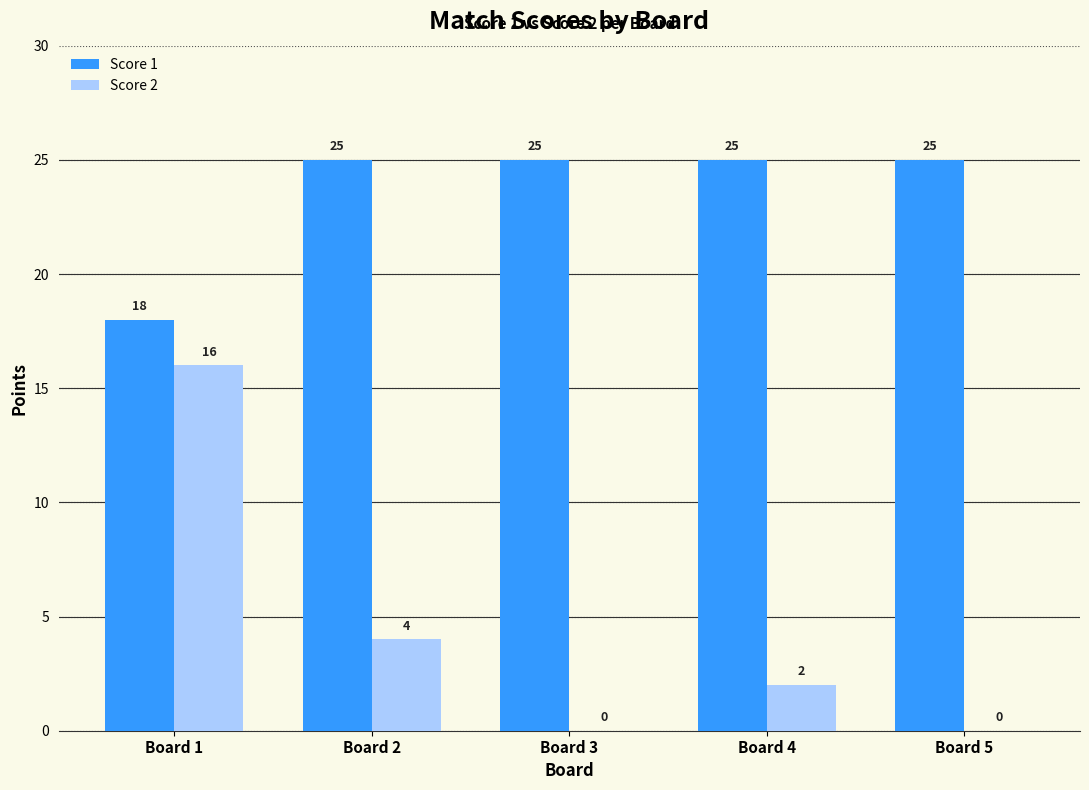

At which category is the sum across all series the highest?

Board 1